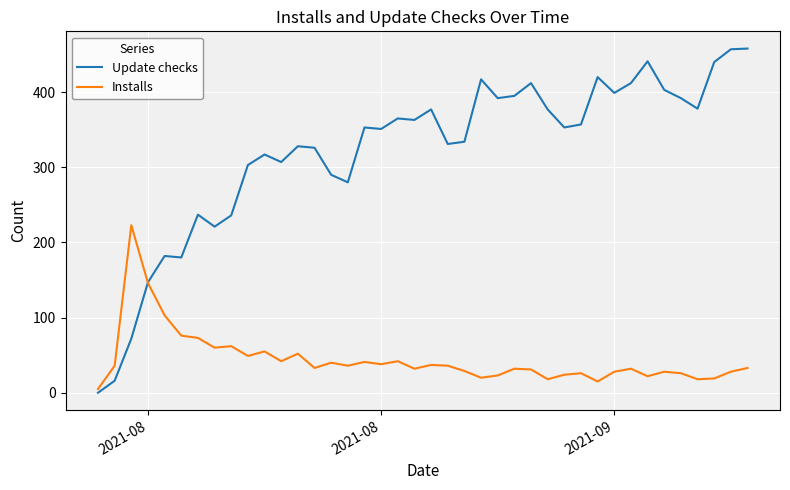

How many times do Update checks and Installs cross each other?

1